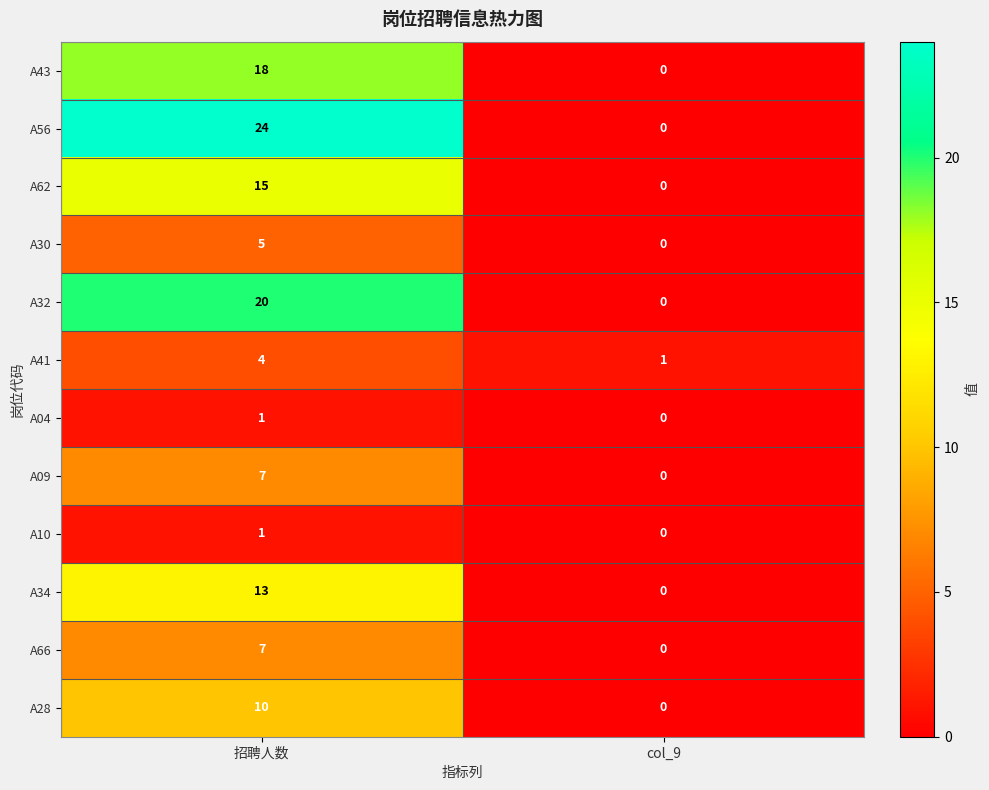

Is it true that A56 equals -15 at col_9?

False